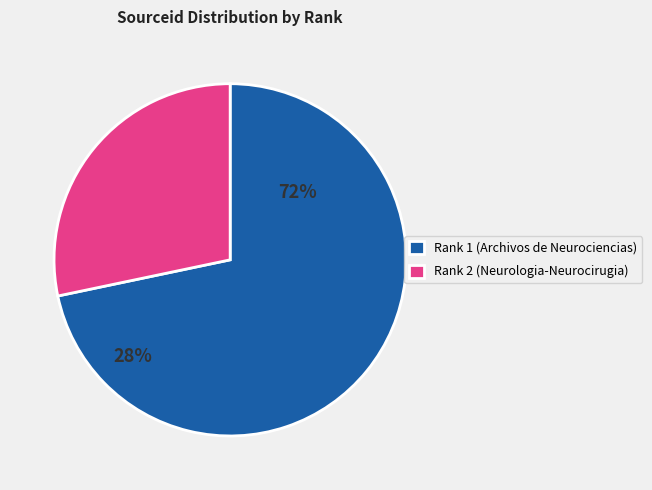

True or false: Rank 2 (Neurologia-Neurocirugia) accounts for 42% of the total.

False